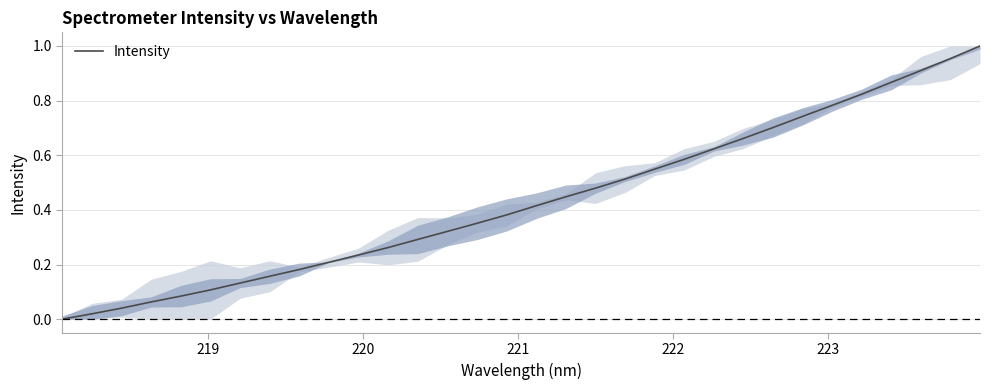

True or false: the data has more than 1 interior local peaks.

False